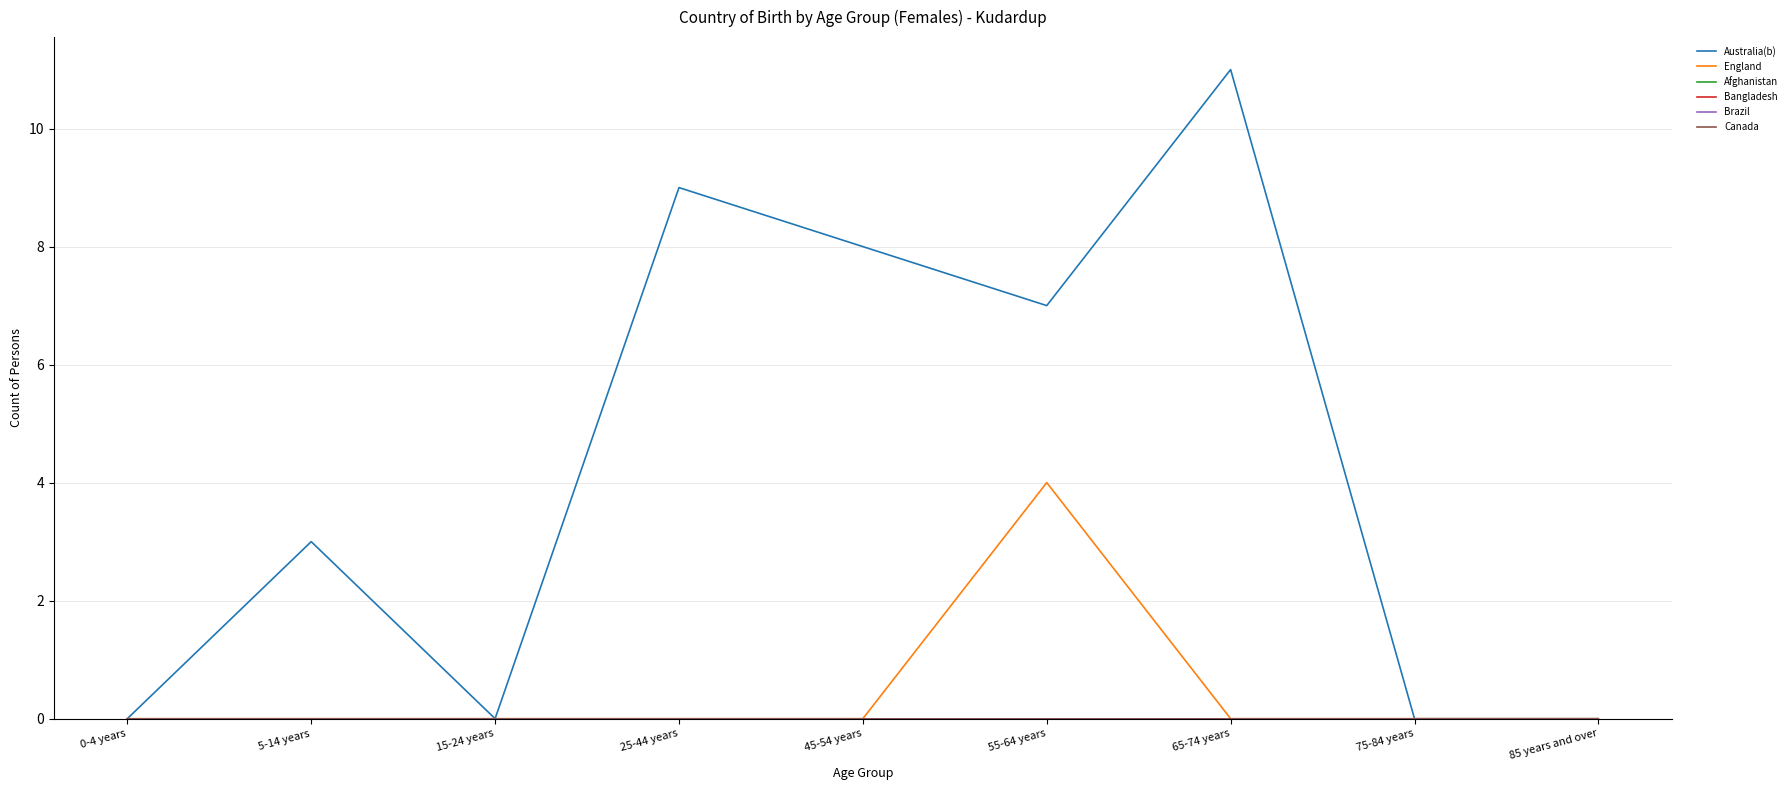

Reading left to right, what are all the values shown in this chart?

Australia(b): 0	3	0	9	8	7	11	0	0
England: 0	0	0	0	0	4	0	0	0
Afghanistan: 0	0	0	0	0	0	0	0	0
Bangladesh: 0	0	0	0	0	0	0	0	0
Brazil: 0	0	0	0	0	0	0	0	0
Canada: 0	0	0	0	0	0	0	0	0